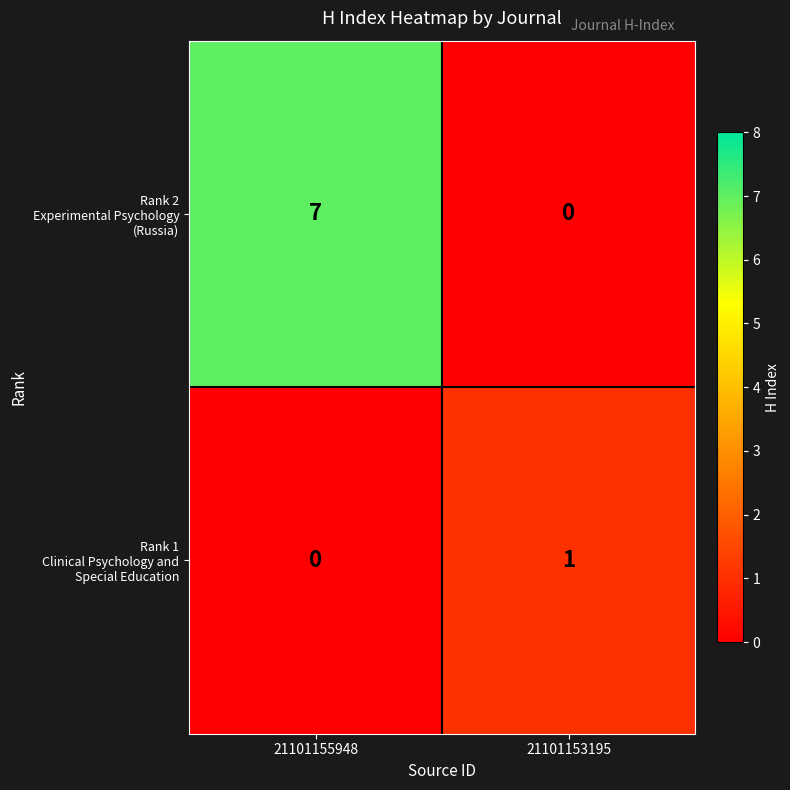

At which category is the sum across all series the highest?

21101155948